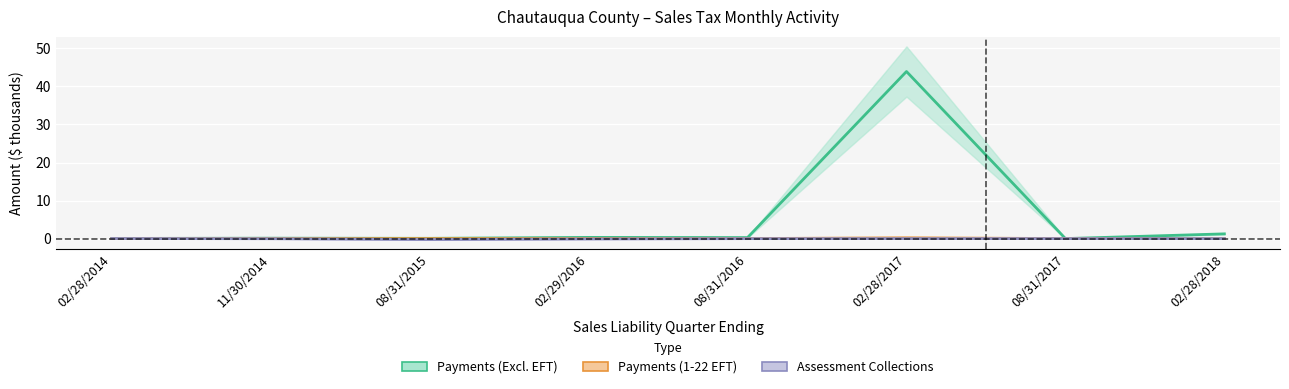

How many lines are shown in the chart?

3